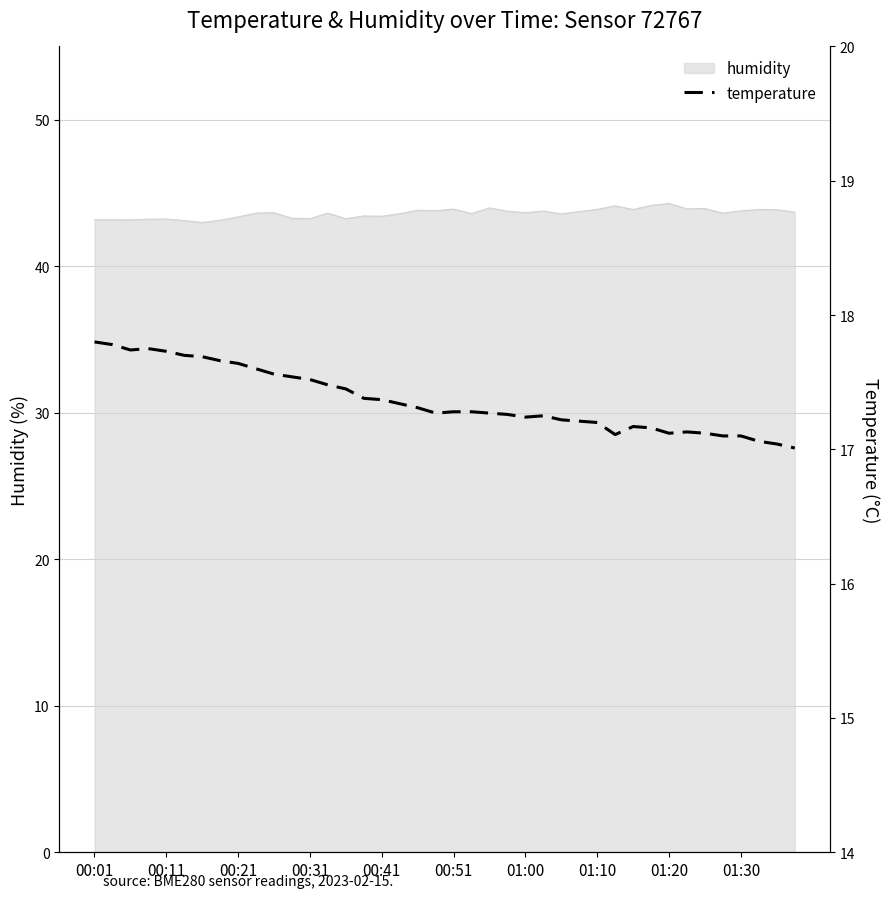

What is the difference between the maximum and minimum values?

0.8